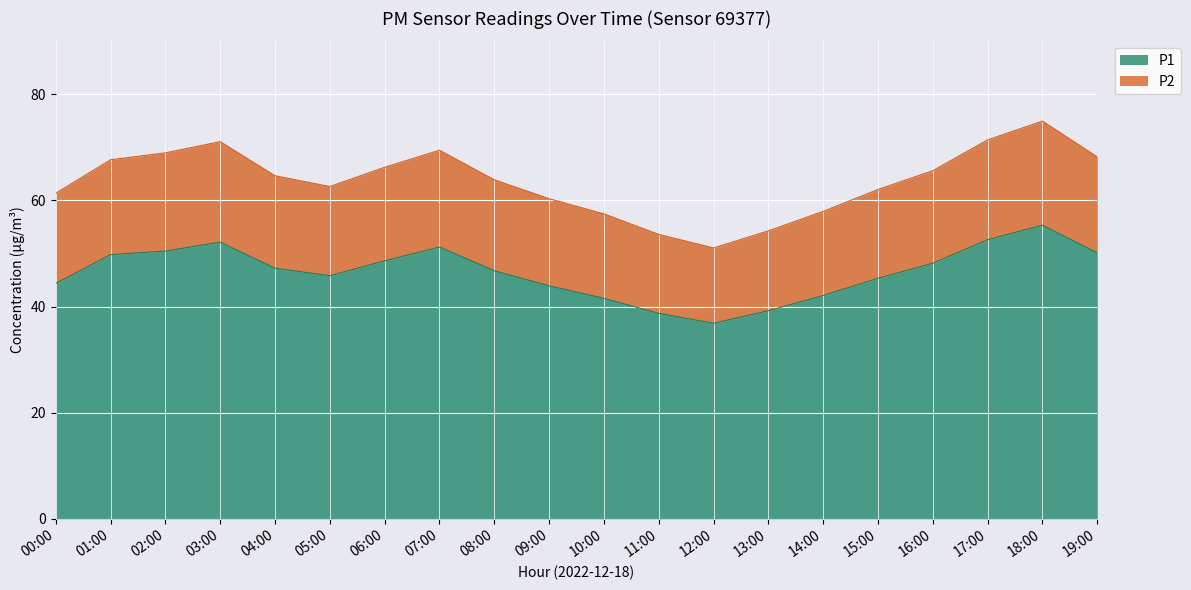

At which label does P1 first exceed 47?

01:00